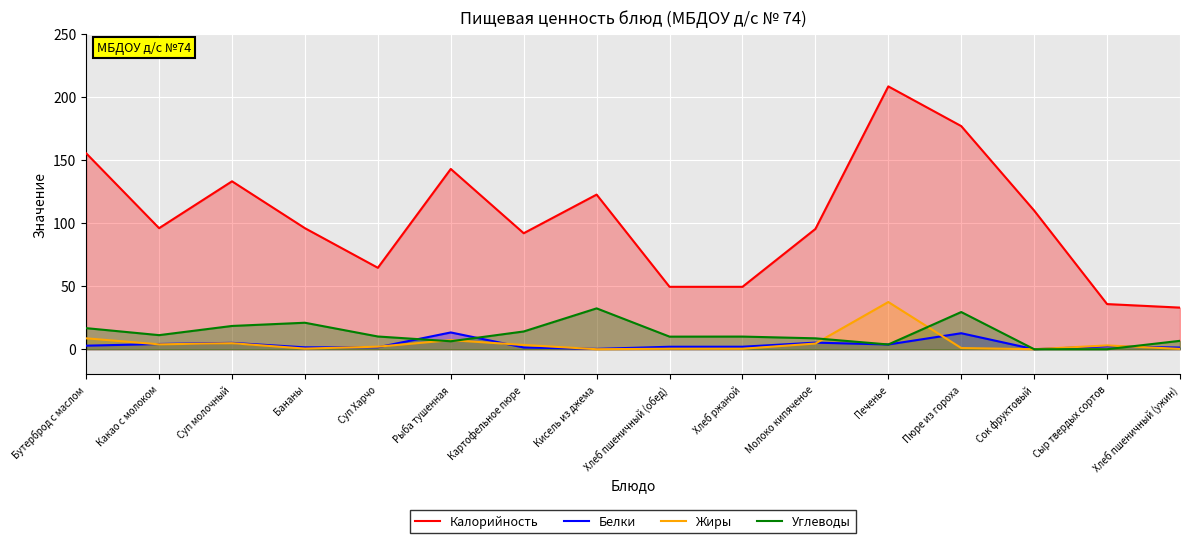

How many interior local valleys does the Углеводы series have?

4